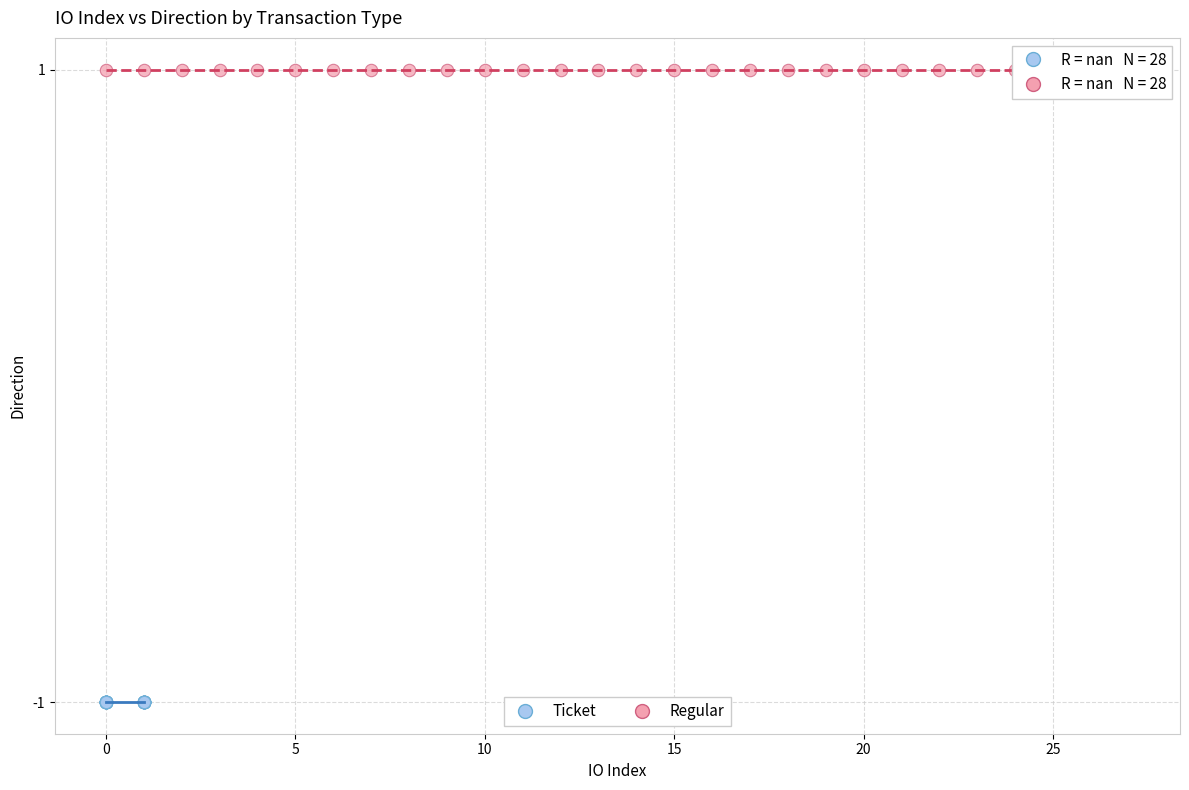

Which series contains the lowest Y value?

Ticket